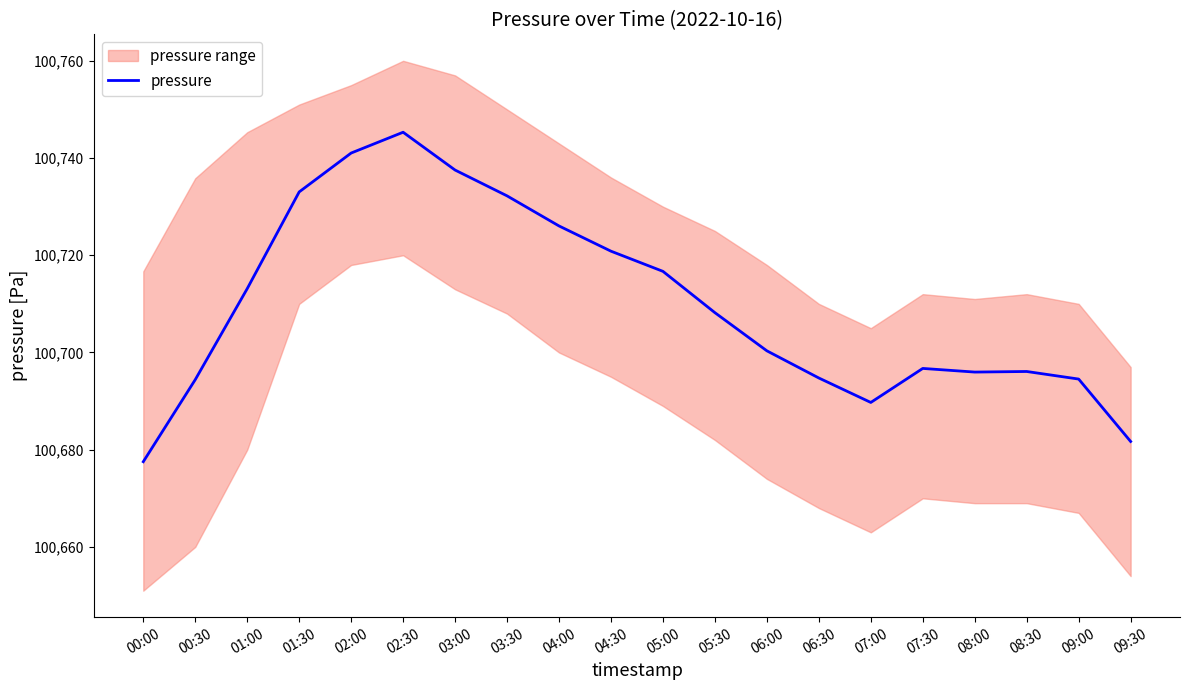

Which has a higher value, 07:30 or 02:00?

02:00